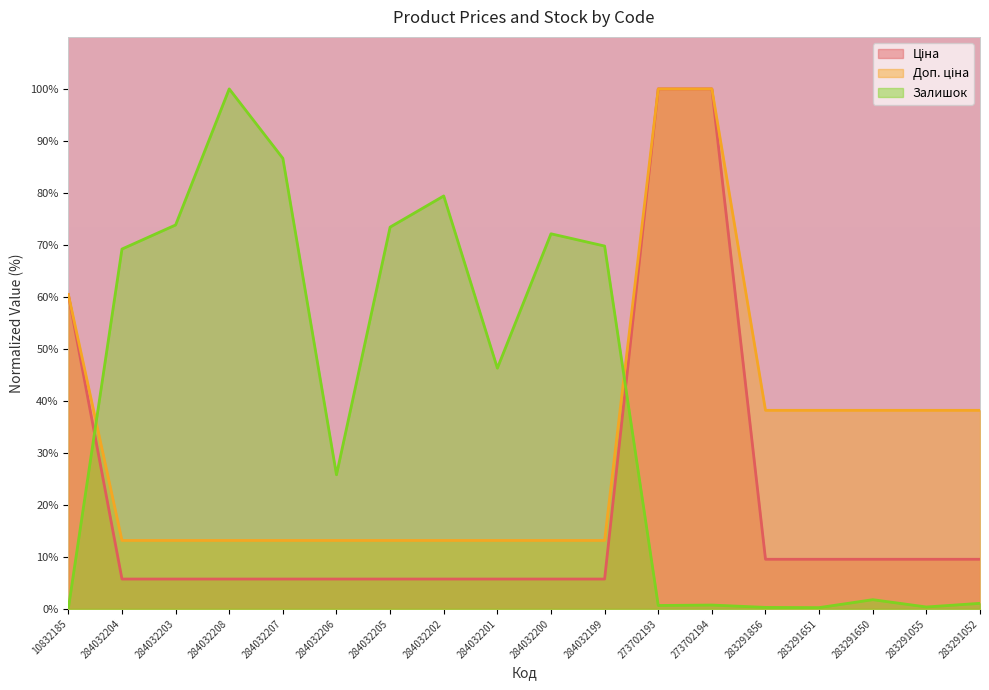

At which label does Ціна reach its peak?

273702193